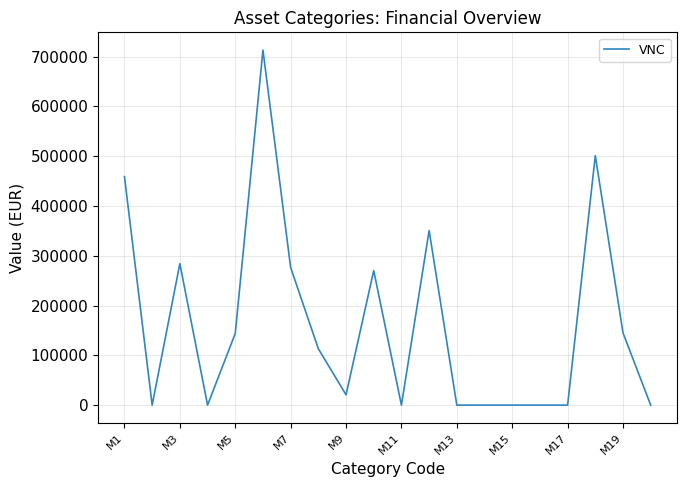

What is the difference between the maximum and minimum values?

713055.3